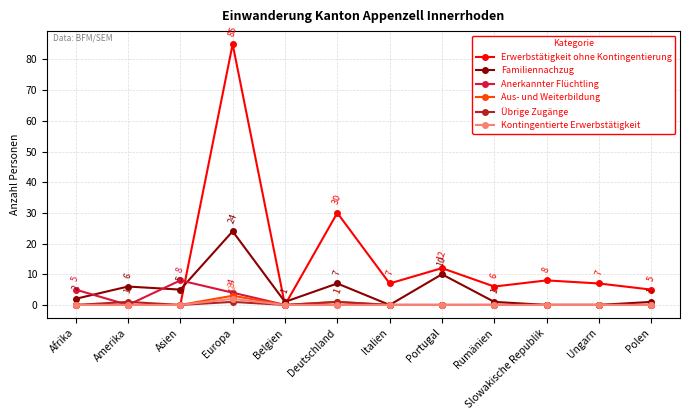

Reading right to left, list all the values displayed in this chart.

Erwerbstätigkeit ohne Kontingentierung: Polen=5	Ungarn=7	Slowakische Republik=8	Rumänien=6	Portugal=12	Italien=7	Deutschland=30	Belgien=0	Europa=85	Asien=0	Amerika=0	Afrika=0
Familiennachzug: Polen=1	Ungarn=0	Slowakische Republik=0	Rumänien=1	Portugal=10	Italien=0	Deutschland=7	Belgien=1	Europa=24	Asien=5	Amerika=6	Afrika=2
Anerkannter Flüchtling: Polen=0	Ungarn=0	Slowakische Republik=0	Rumänien=0	Portugal=0	Italien=0	Deutschland=0	Belgien=0	Europa=4	Asien=8	Amerika=0	Afrika=5
Aus- und Weiterbildung: Polen=0	Ungarn=0	Slowakische Republik=0	Rumänien=0	Portugal=0	Italien=0	Deutschland=1	Belgien=0	Europa=3	Asien=0	Amerika=0	Afrika=0
Übrige Zugänge: Polen=0	Ungarn=0	Slowakische Republik=0	Rumänien=0	Portugal=0	Italien=0	Deutschland=1	Belgien=0	Europa=1	Asien=0	Amerika=1	Afrika=0
Kontingentierte Erwerbstätigkeit: Polen=0	Ungarn=0	Slowakische Republik=0	Rumänien=0	Portugal=0	Italien=0	Deutschland=0	Belgien=0	Europa=2	Asien=0	Amerika=0	Afrika=0